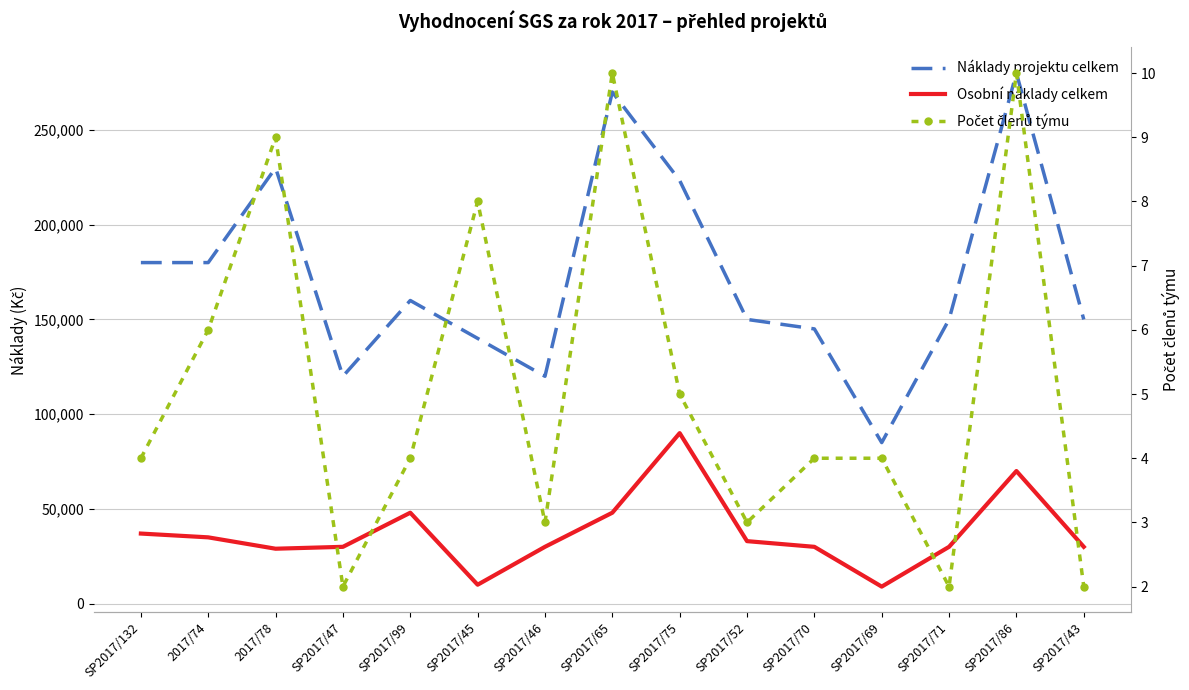

True or false: absolutní počet členů řešitelského týmu has more than 1 interior local peaks.

True